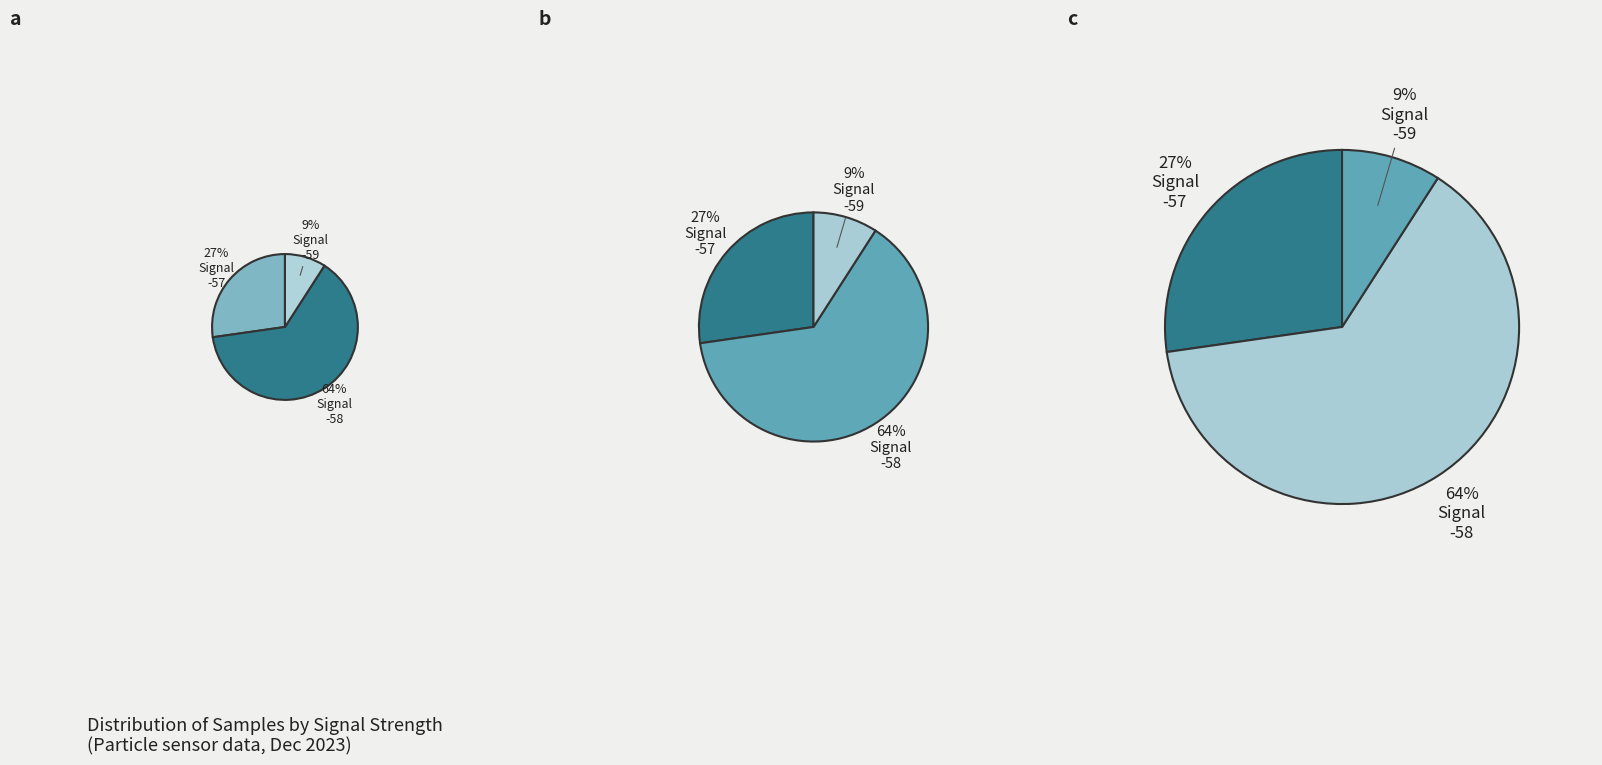

How many slices are in this pie chart?

3